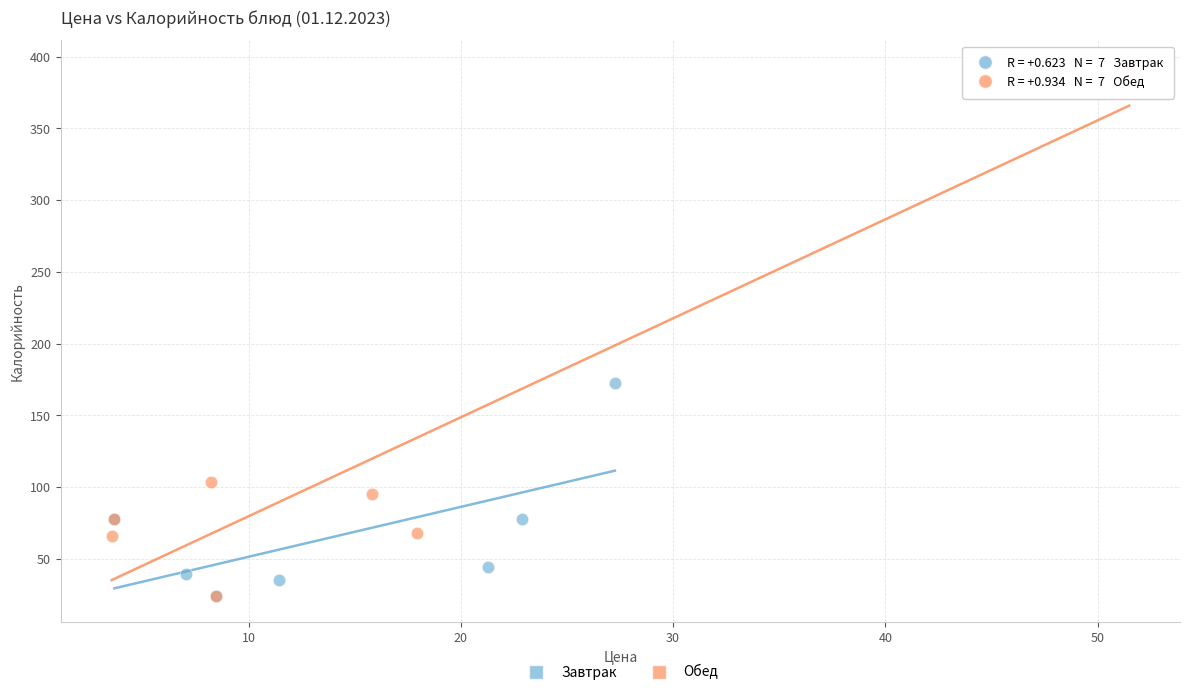

Which series reaches the maximum Y coordinate?

Обед